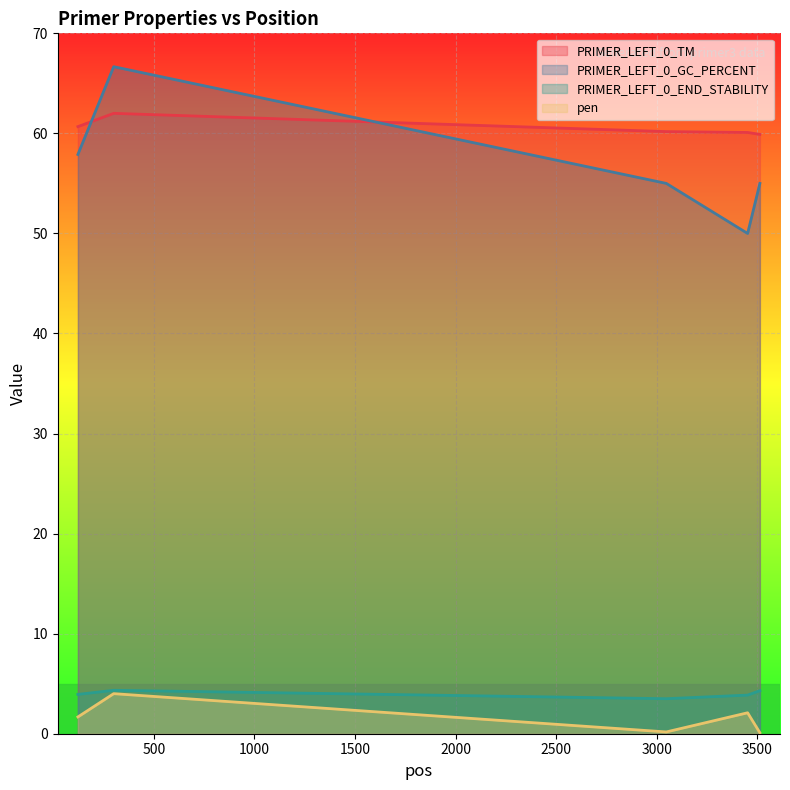

True or false: PRIMER_LEFT_0_TM has a value of 97.5 at 301.

False